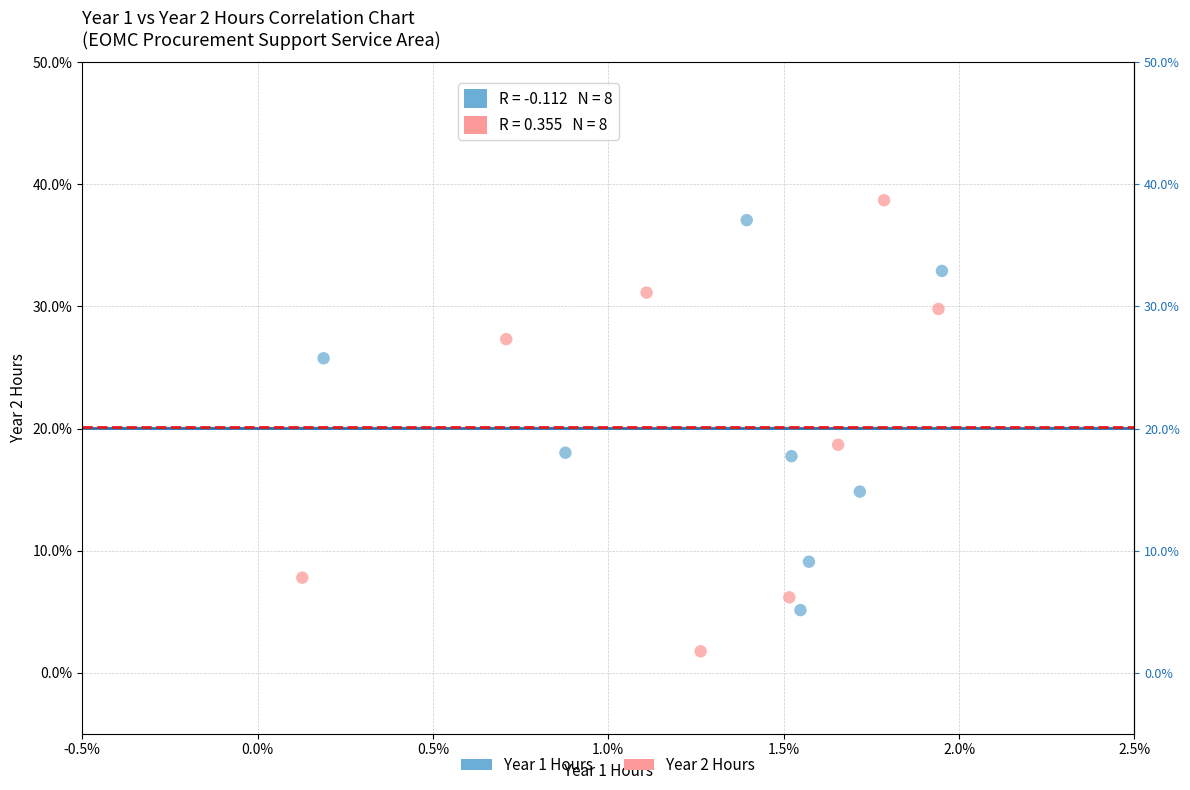

What are all the series names shown in the legend?

Year 1 Hours, Year 2 Hours